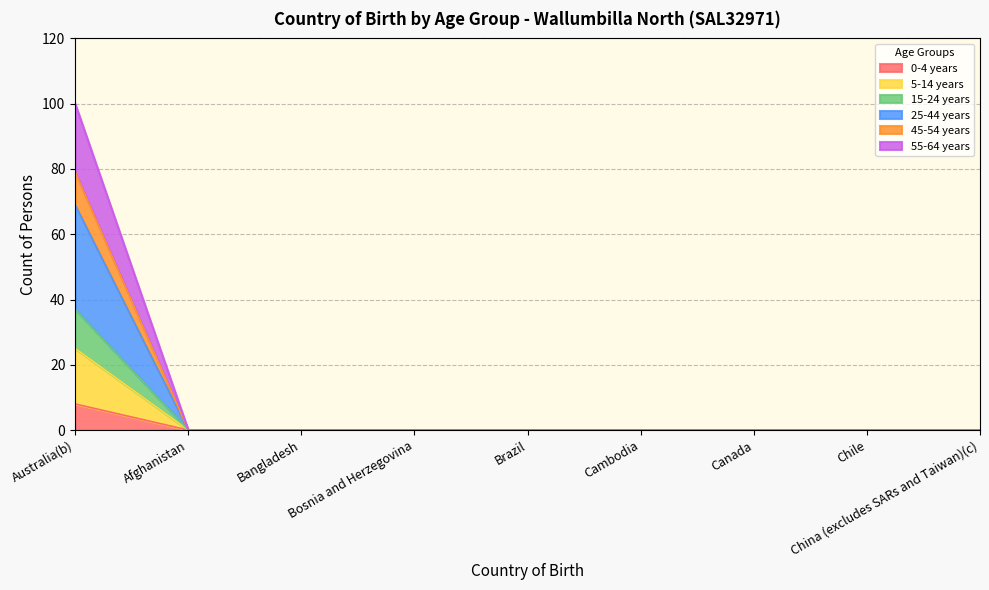

List the labels in order of 0-4 years value, smallest first.

Afghanistan, Bangladesh, Bosnia and Herzegovina, Brazil, Cambodia, Canada, Chile, China (excludes SARs and Taiwan)(c), Australia(b)